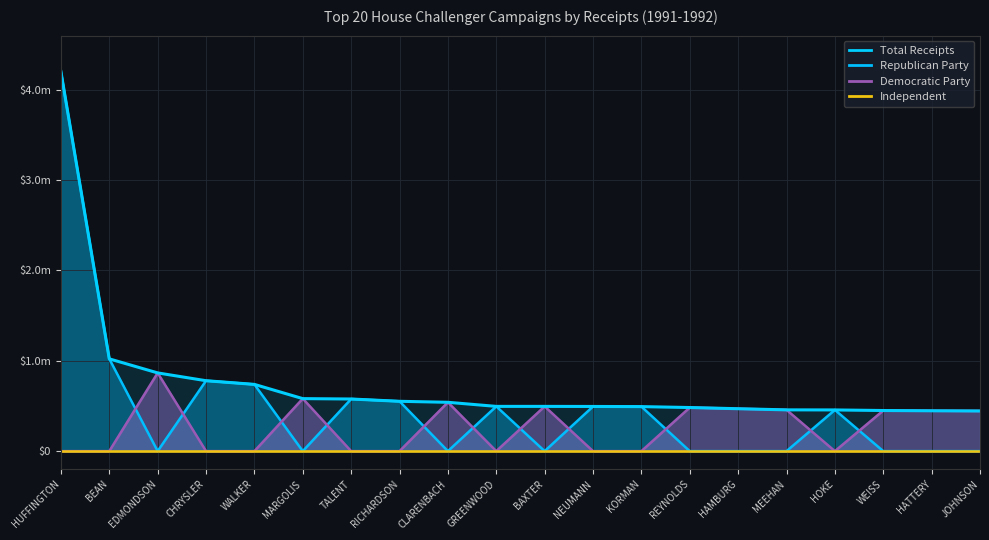

How many data points in Republican Party are above 455997?

9